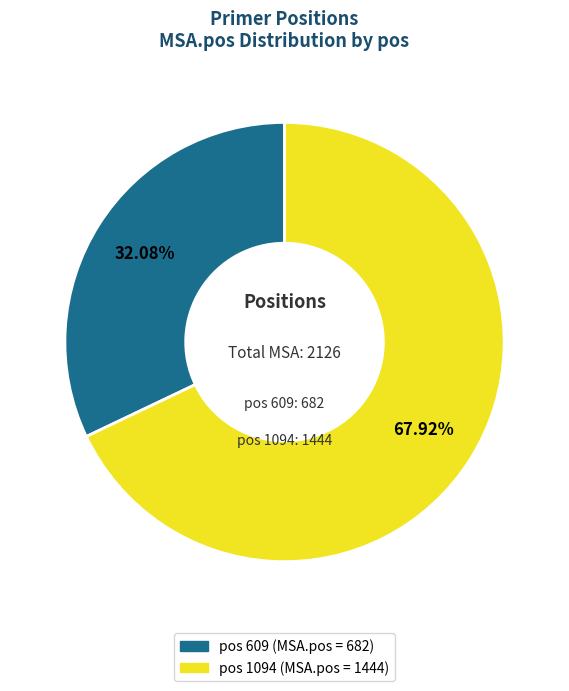

Does any single category account for the majority?

Yes